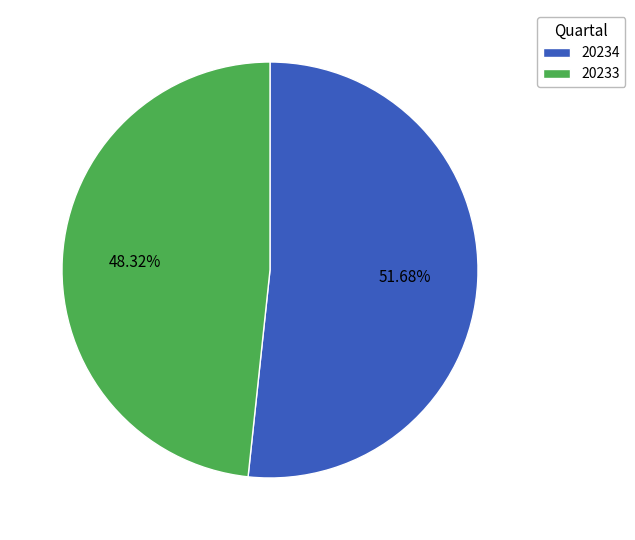

Is there a majority slice in this chart?

Yes